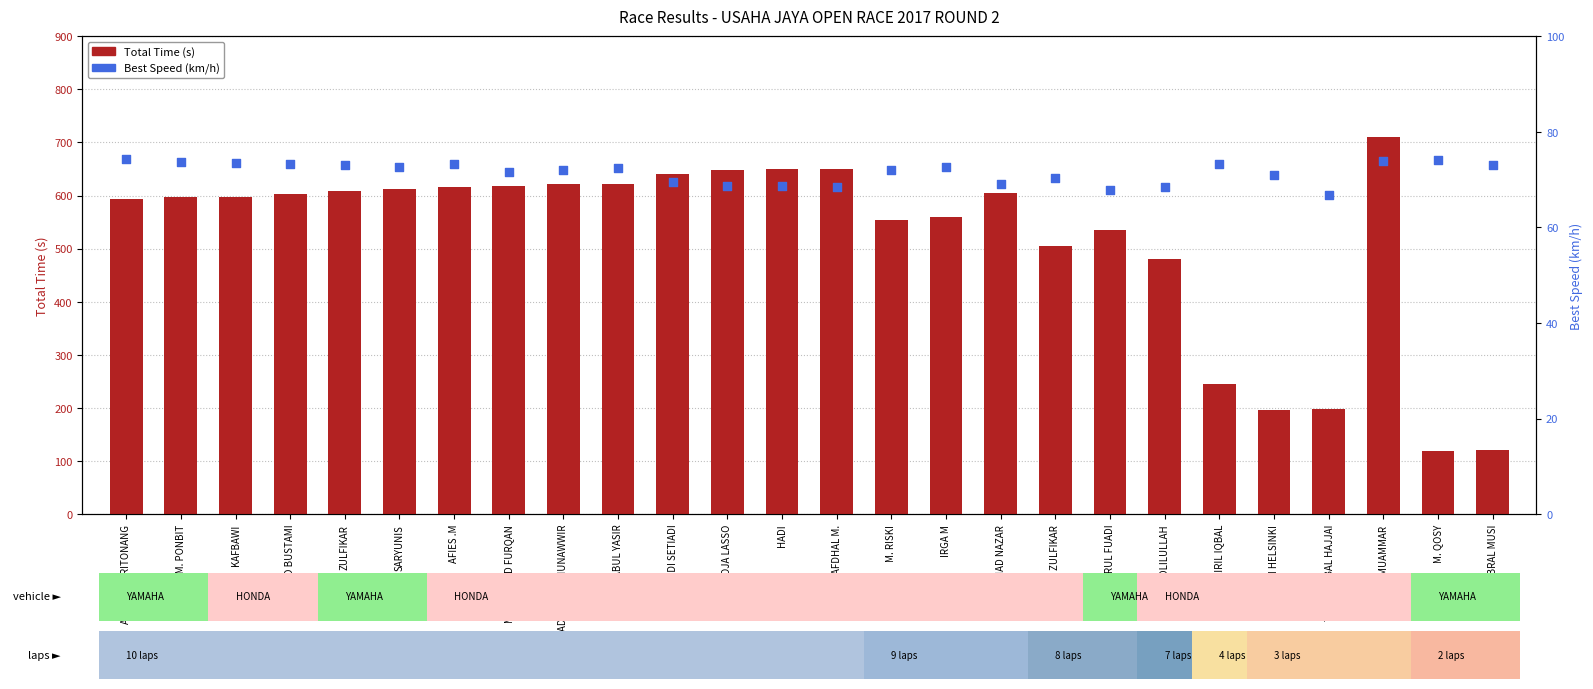

What are all the series names shown in the legend?

Total Time (s), Best Speed (km/h)